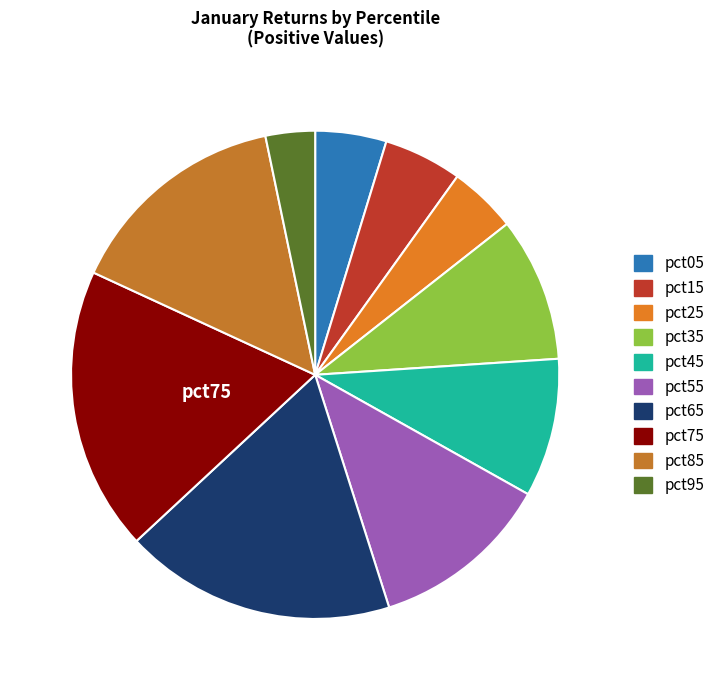

Count the number of slices in the pie.

10